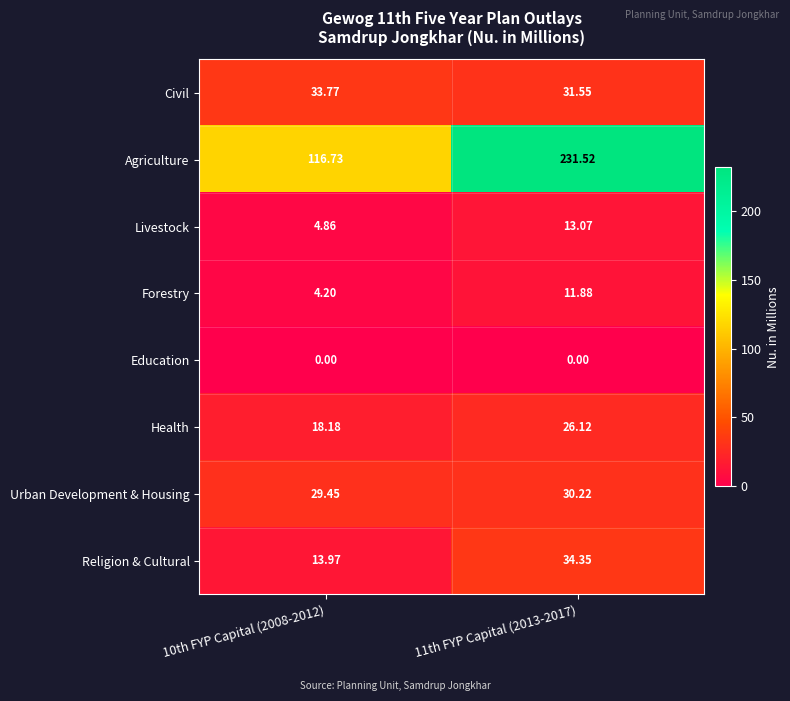

List the series in order of their peak value, lowest first.

Education, Forestry, Livestock, Health, Urban Development & Housing, Civil, Religion & Cultural, Agriculture